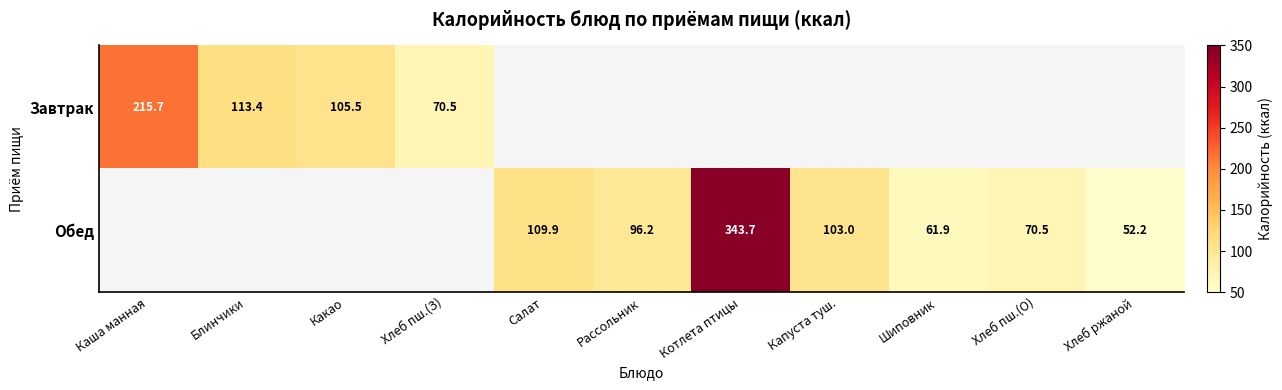

What is the maximum value shown in the chart?

343.7